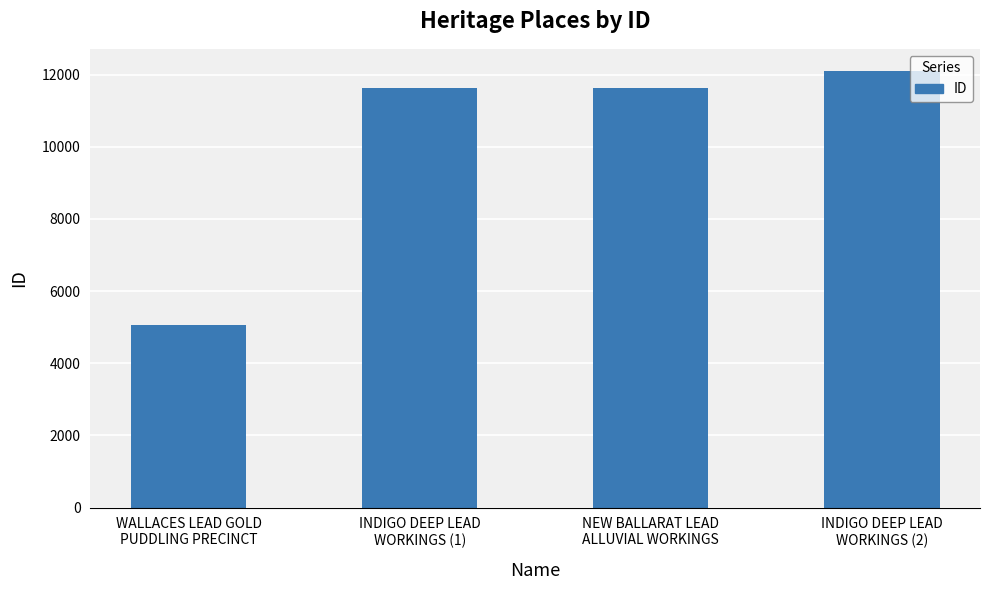

Which category has the lowest value across all series?

WALLACES LEAD GOLD
PUDDLING PRECINCT